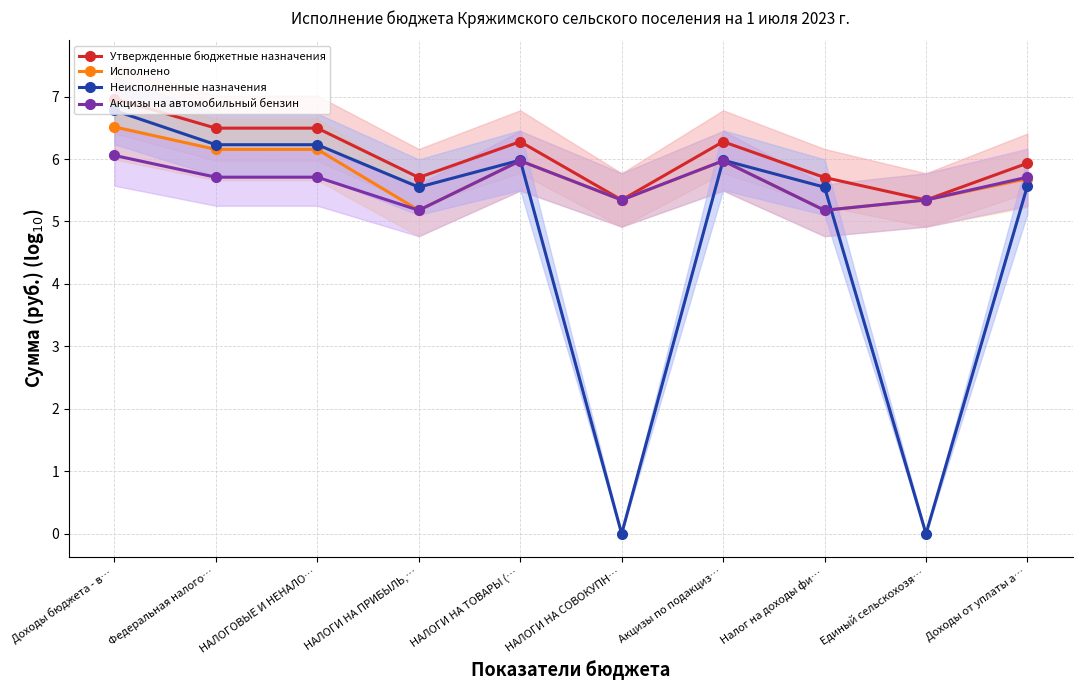

List the labels in order of Утвержденные бюджетные назначения value, largest first.

Доходы бюджета - в…, Федеральная налого…, НАЛОГОВЫЕ И НЕНАЛО…, НАЛОГИ НА ТОВАРЫ (…, Акцизы по подакциз…, Доходы от уплаты а…, НАЛОГИ НА ПРИБЫЛЬ,…, Налог на доходы фи…, НАЛОГИ НА СОВОКУПН…, Единый сельскохозя…